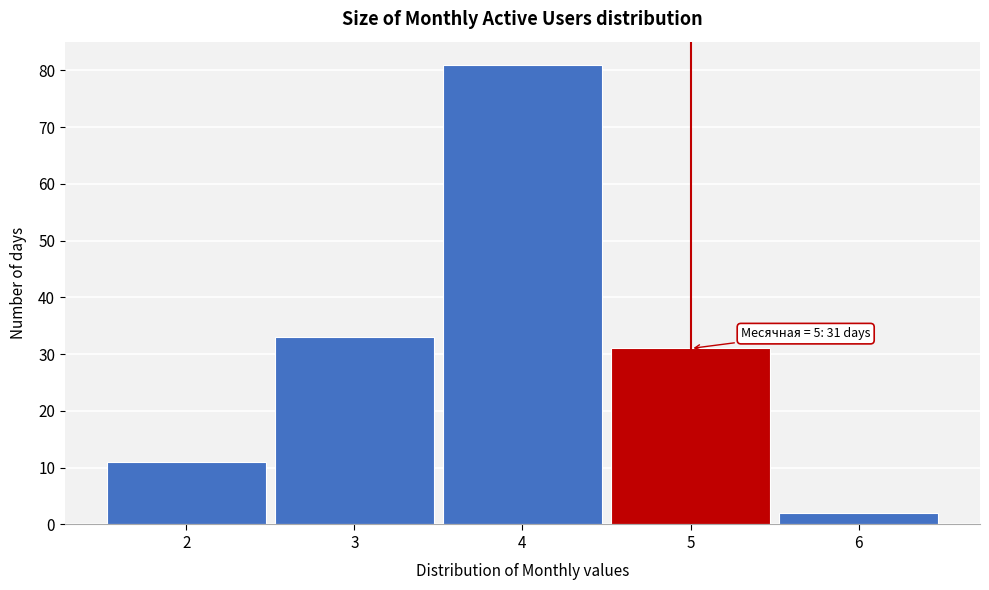

Over which range of the x-axis is the bar tallest?

3.5 to 4.5